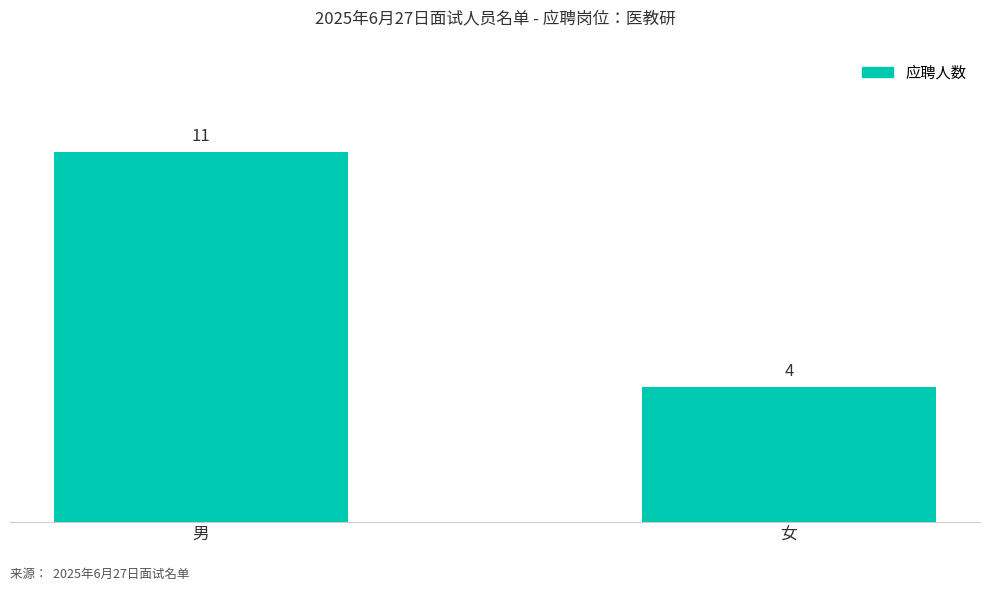

How many categories are shown in the chart?

2